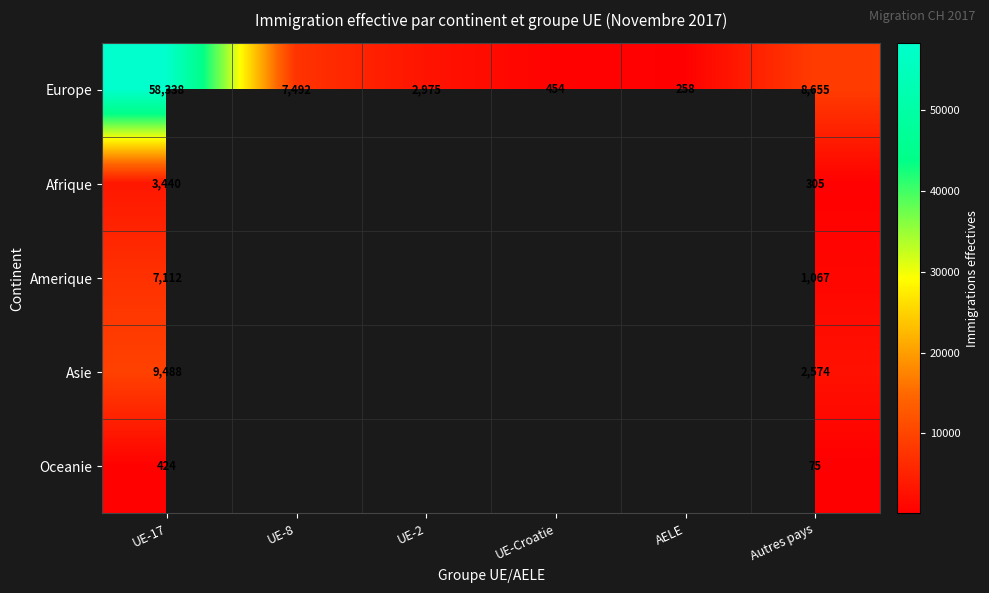

List the labels in order of Europe value, largest first.

UE-17, Autres pays, UE-8, UE-2, UE-Croatie, AELE